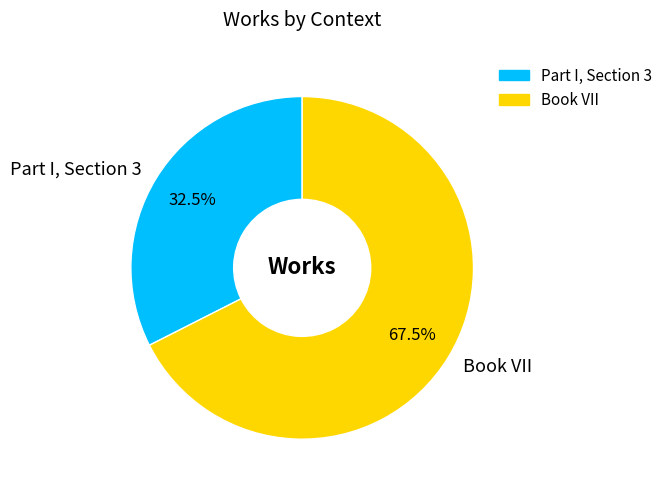

Which category accounts for the majority?

Book VII